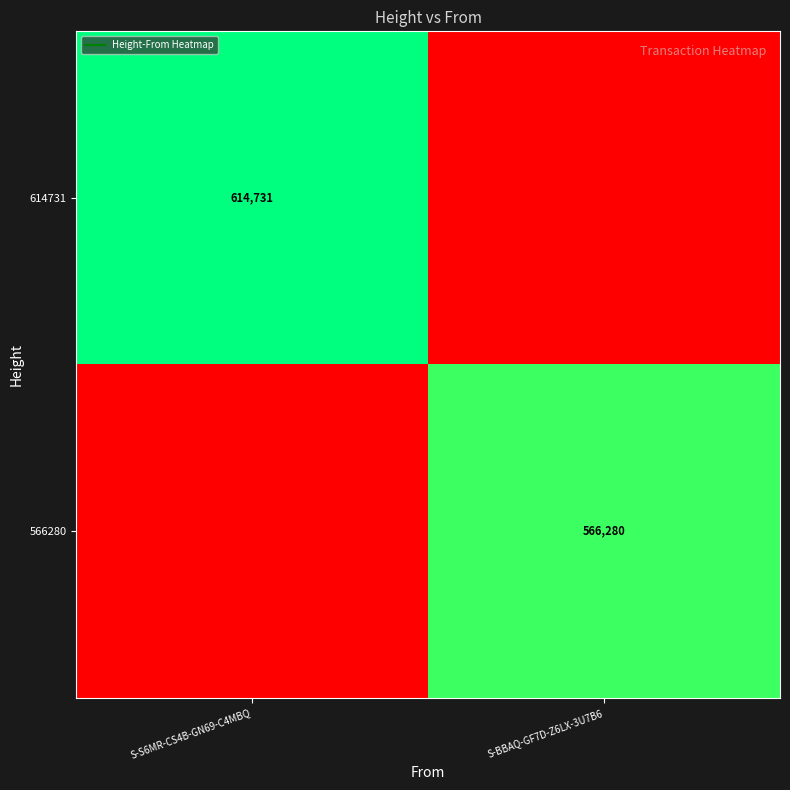

At which category is the sum across all series the highest?

S-S6MR-CS4B-GN69-C4MBQ